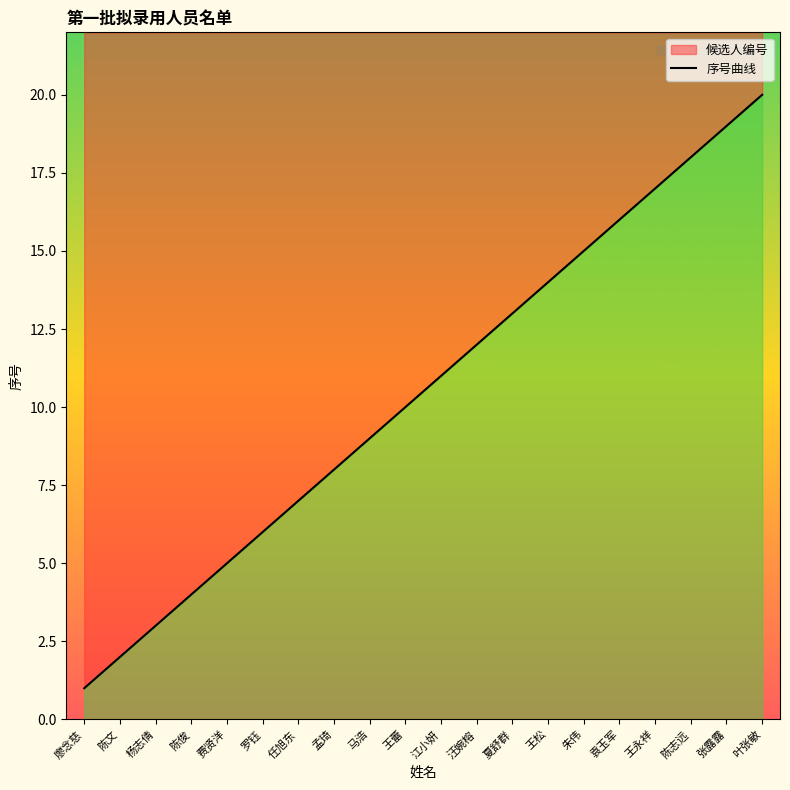

Between 王蕾 and 罗钰, which is larger?

王蕾